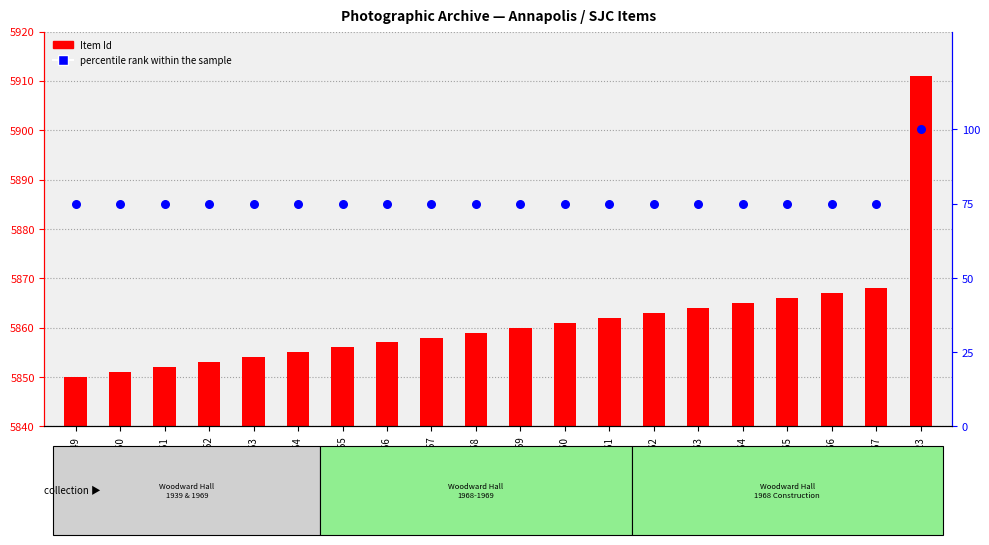

Which series reaches the minimum Y coordinate?

Item Id